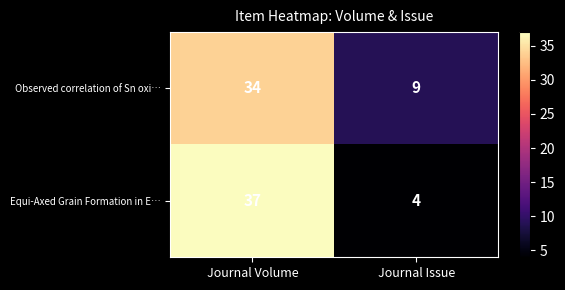

Reading left to right, extract all data points from this chart.

Observed correlation of Sn oxi…: Journal Volume=34	Journal Issue=9
Equi-Axed Grain Formation in E…: Journal Volume=37	Journal Issue=4